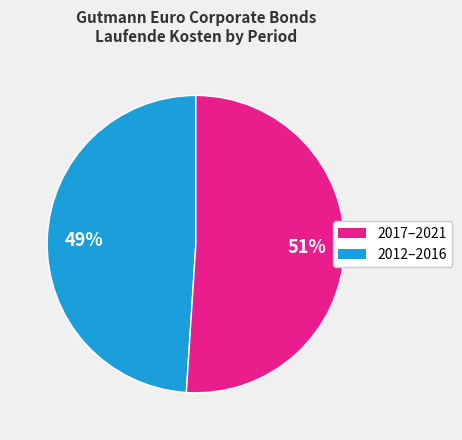

Count the number of slices in the pie.

2